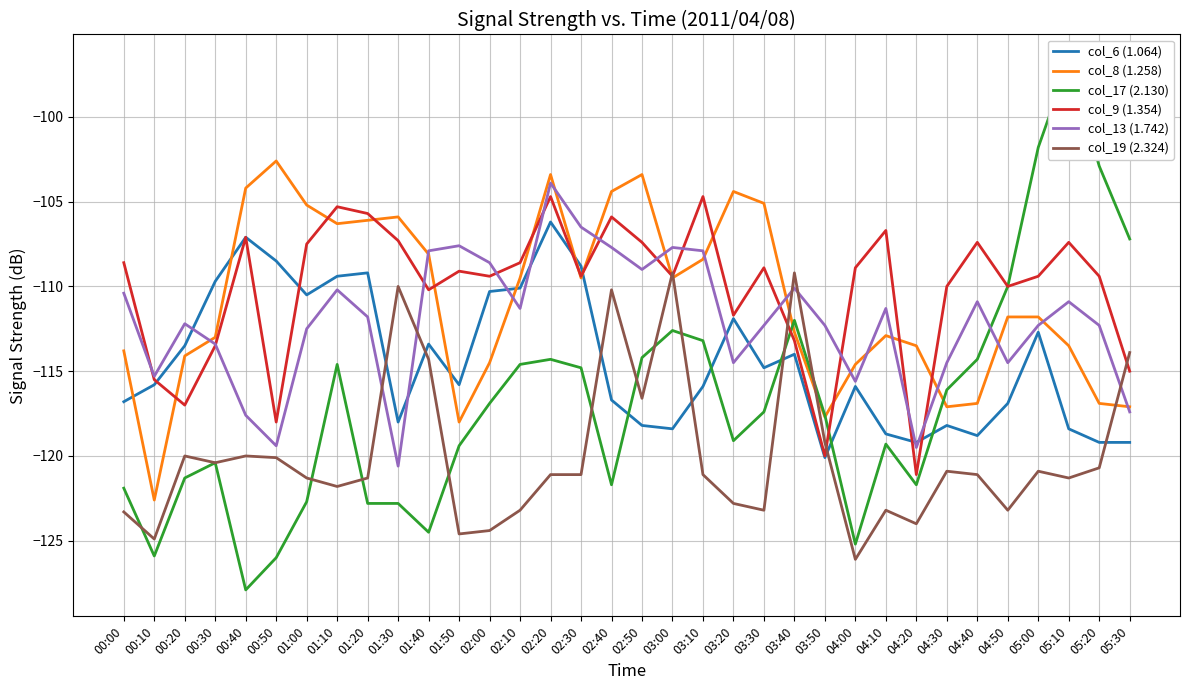

What is the value of the col_8 (1.258) point at the 22nd from the left?

-105.1